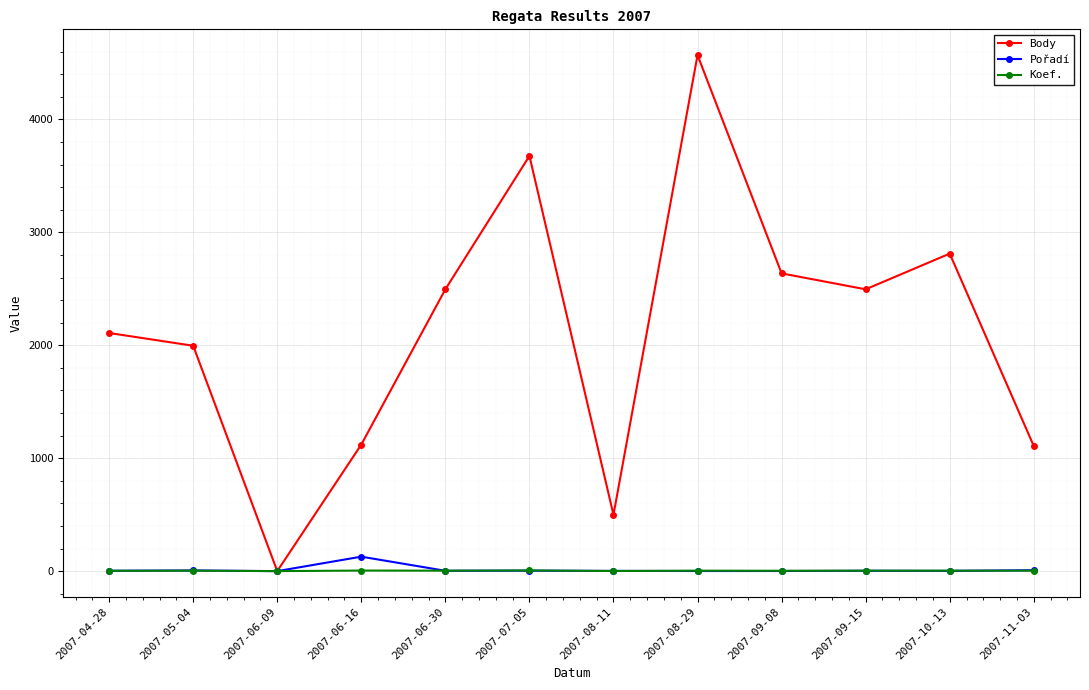

What is the label of the 10th point from the right?

2007-06-09